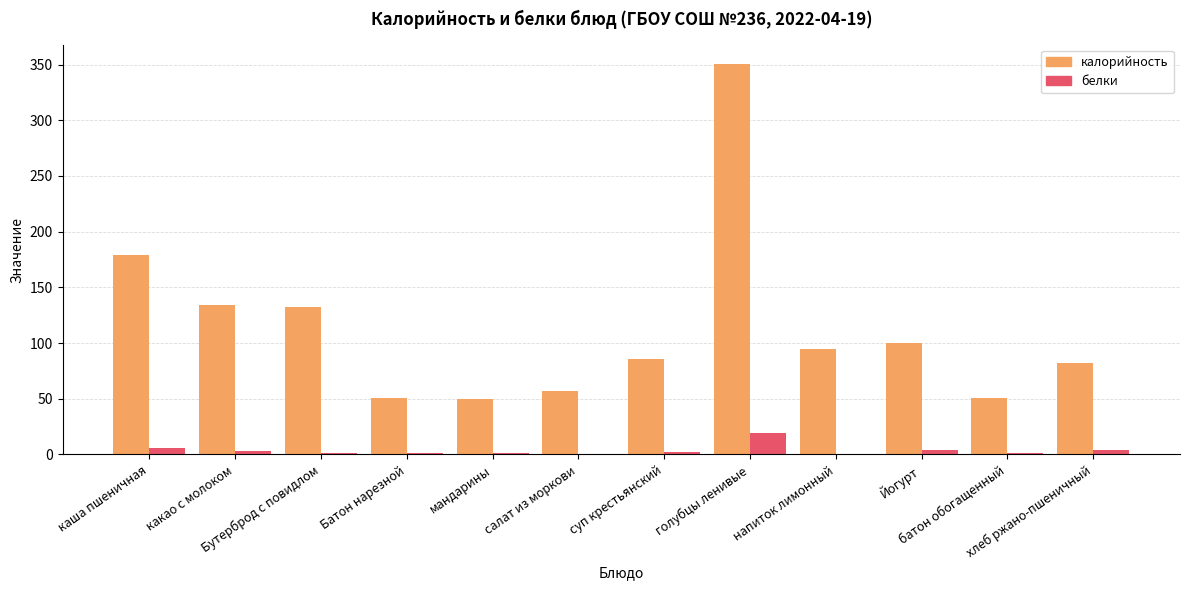

What is the difference between the калорийность values at напиток лимонный and батон обогащенный?

43.9